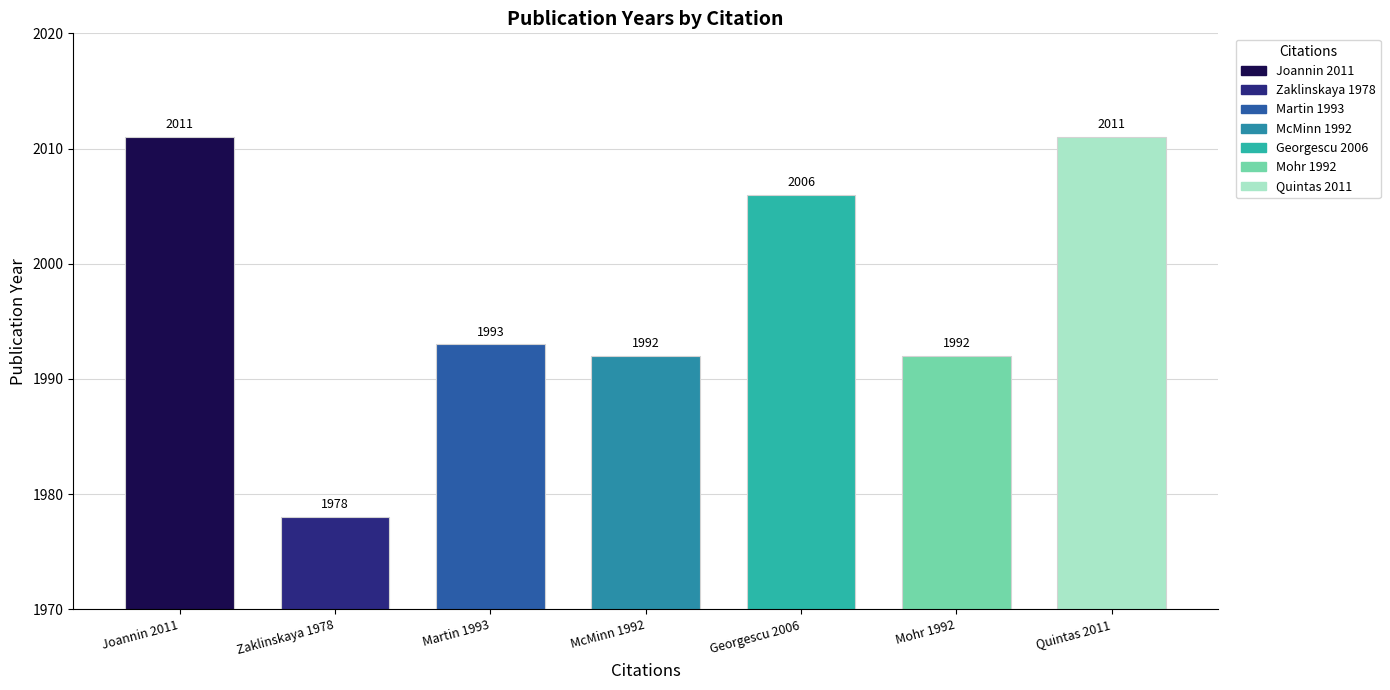

Which has a higher value, McMinn 1992 or Quintas 2011?

Quintas 2011